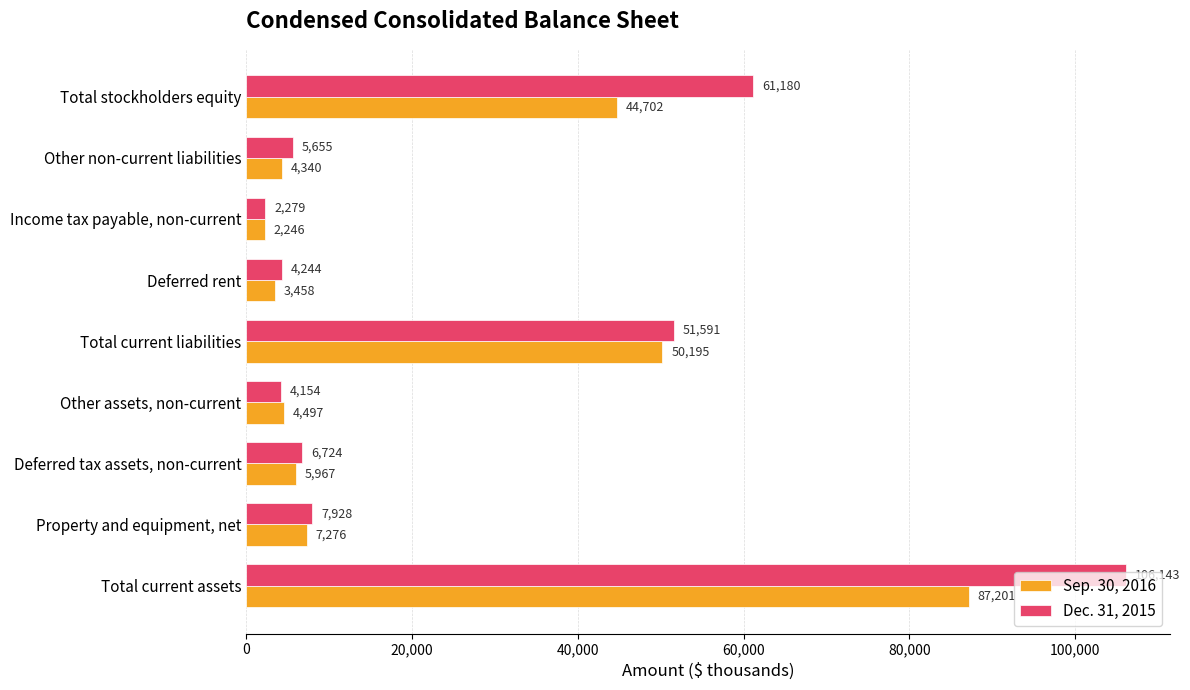

At how many categories does at least one series exceed 22283?

3